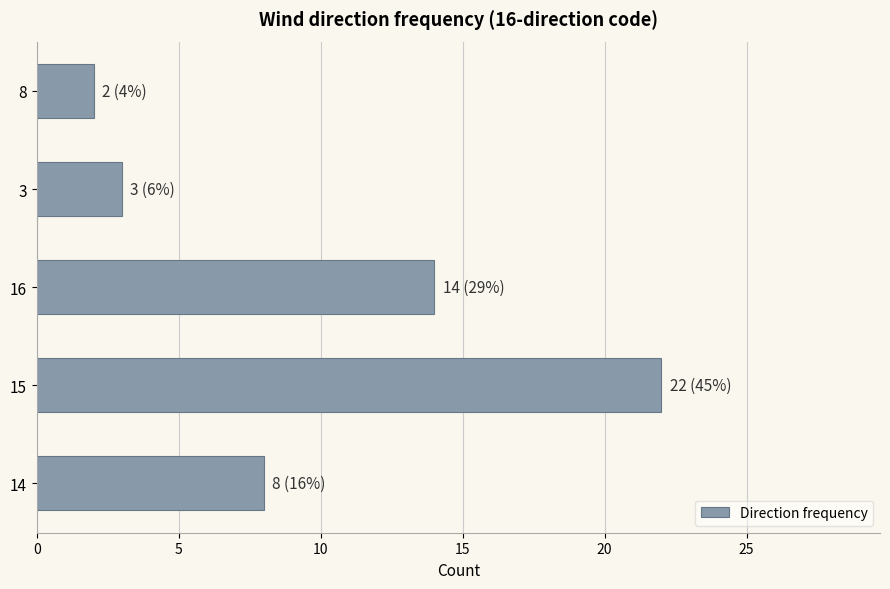

How many bars are there in total?

5